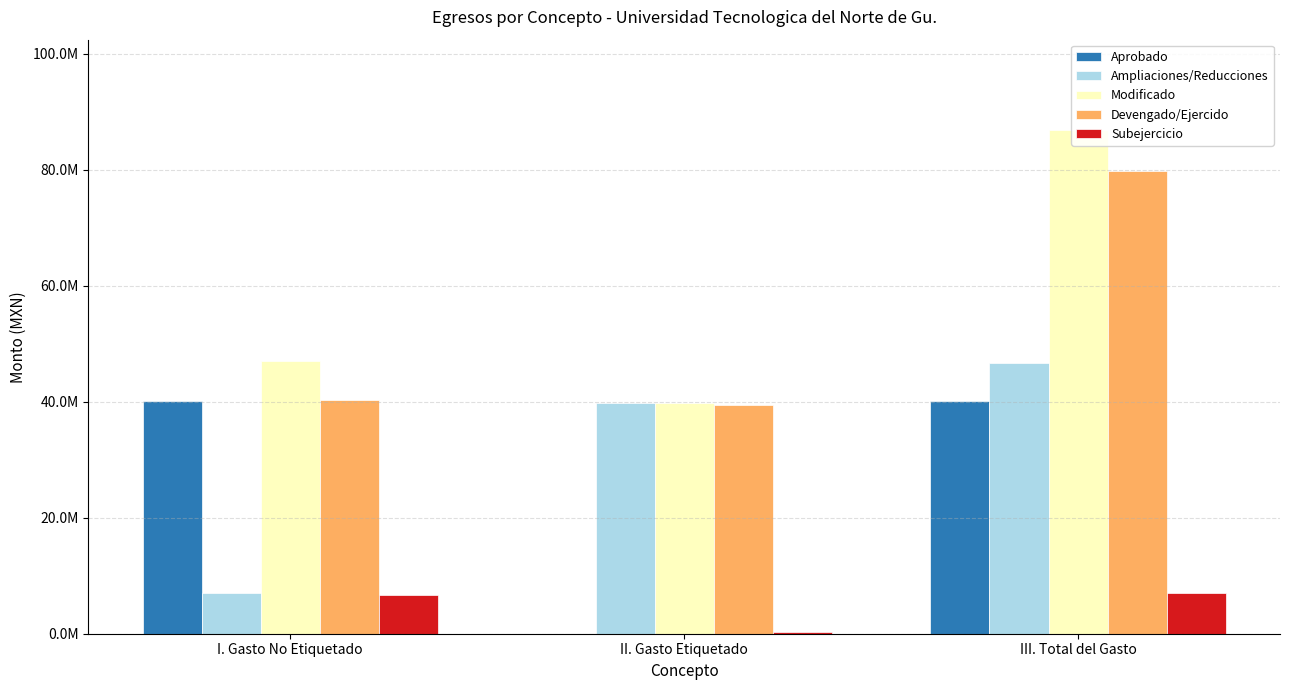

Reading right to left, list all the values displayed in this chart.

Aprobado: 40089333.2	0.0	40089333.2
Ampliaciones/Reducciones: 46729529.3	39773946.9	6955582.4
Modificado: 86818862.5	39773946.9	47044915.6
Devengado/Ejercido: 79784497.8	39400087.3	40384410.5
Subejercicio: 7034364.7	373859.5	6660505.1